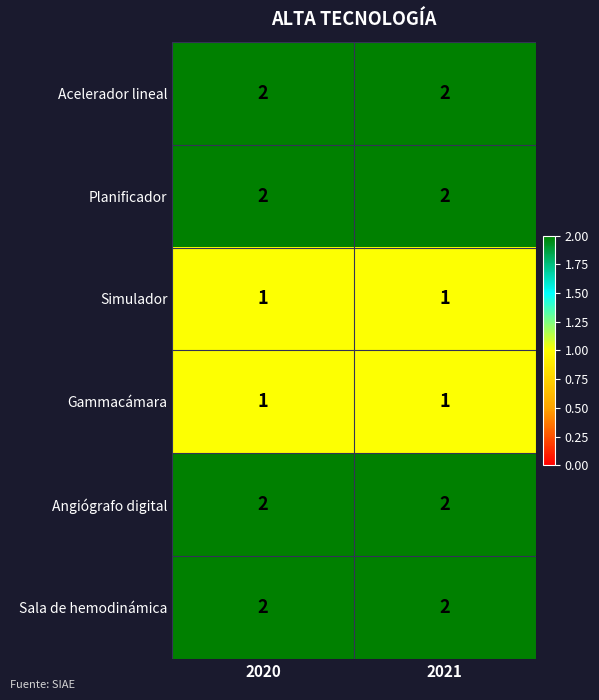

What is the greatest value displayed?

2